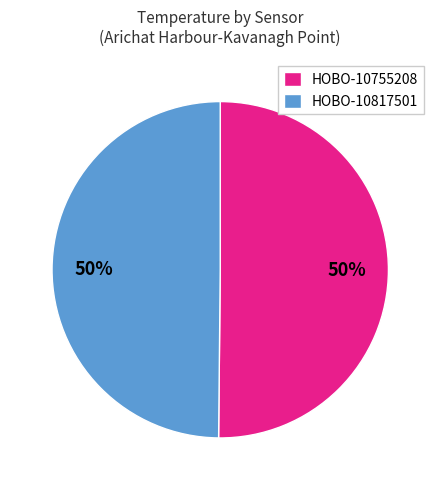

To the nearest percent, what percentage of the pie is HOBO-10817501?

50%